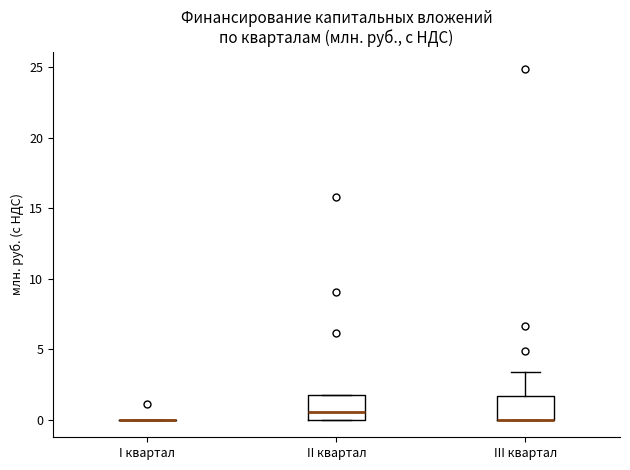

Reading left to right, transcribe this box plot: for each box, give where its median line is, the range the box spans, and where its two whiskers end, as read against the y-axis. The values are not printed on the chart, so give them approximately, as read against the axis.

I квартал: box collapsed to a line at 0.0, whiskers 0.0 to 0.0
II квартал: median 0.5, box 0.0 to 1.5, whiskers 0.0 to 1.5
III квартал: median 0.0 (drawn on the box's lower edge), box 0.0 to 1.5, whiskers 0.0 to 3.5